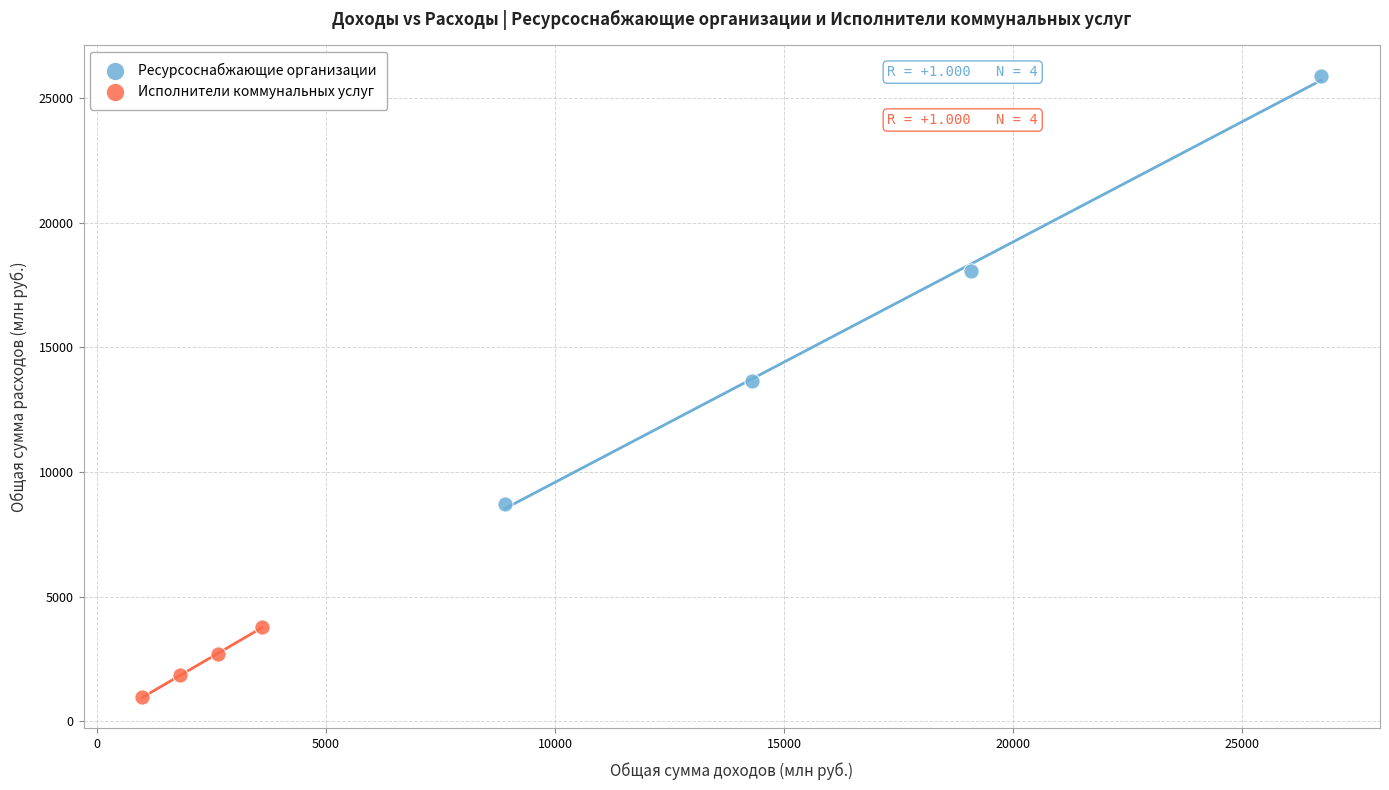

Which series contains the highest Y value?

Ресурсоснабжающие организации